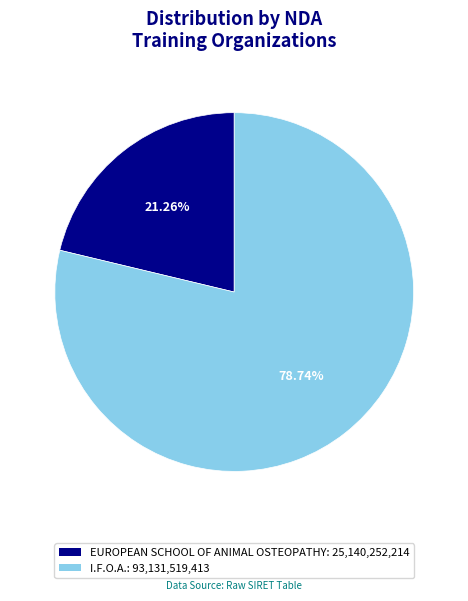

Is there a majority slice in this chart?

Yes